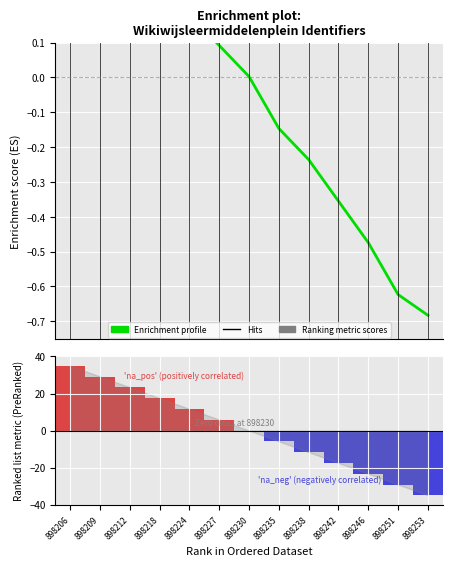

Reading right to left, extract all data points from this chart.

-0.7	-0.6	-0.5	-0.4	-0.2	-0.1	0.0	0.1	0.2	0.4	0.5	0.6	0.7